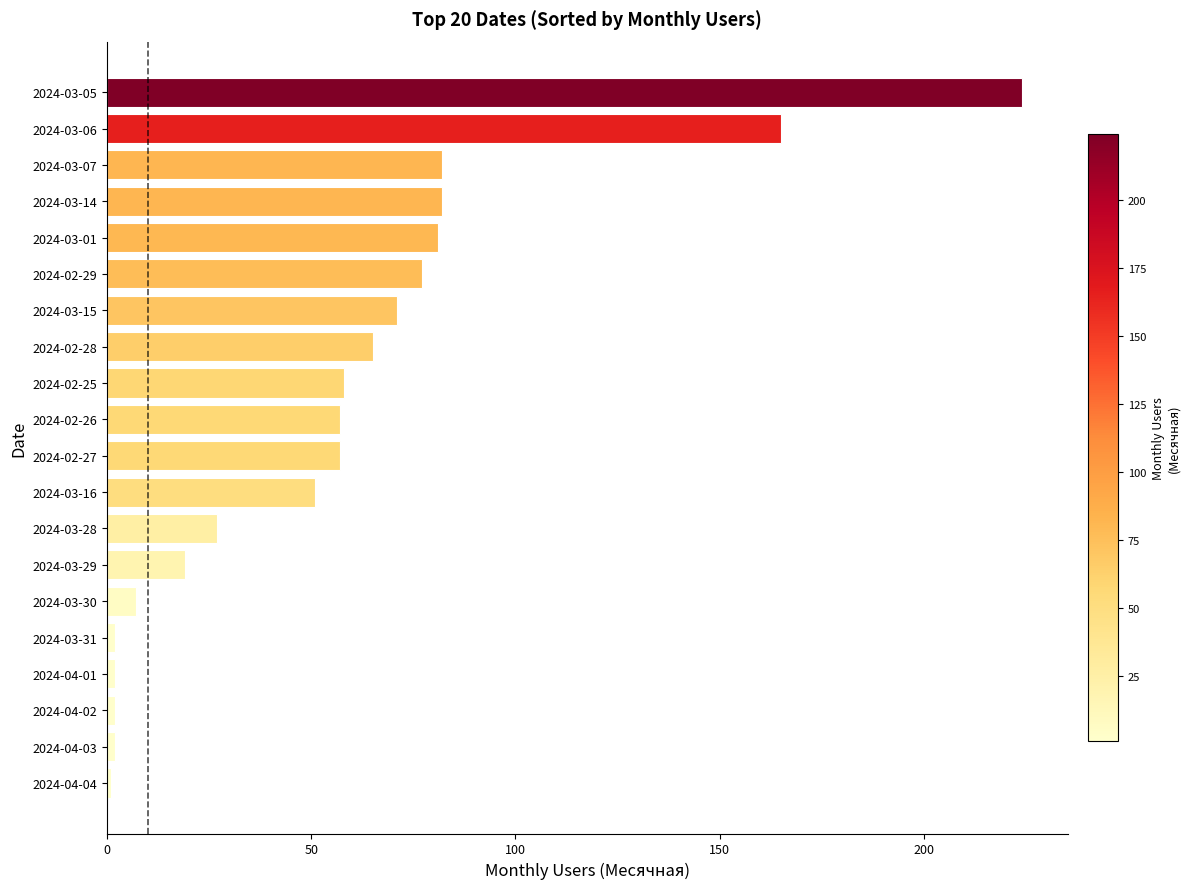

How many categories are shown in the chart?

20